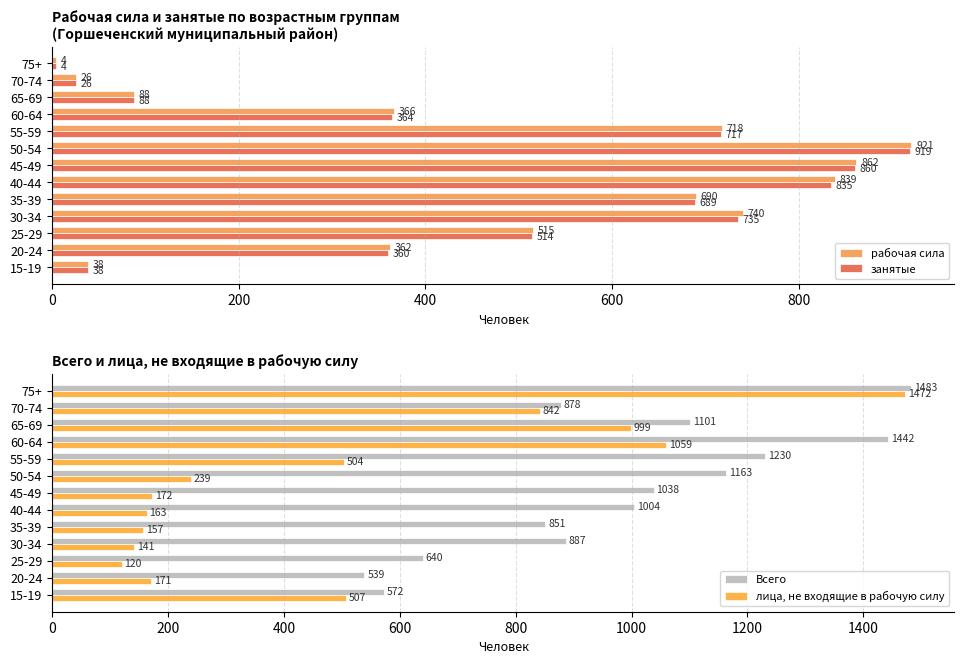

True or false: Всего has a value of 1178 at 70-74.

False